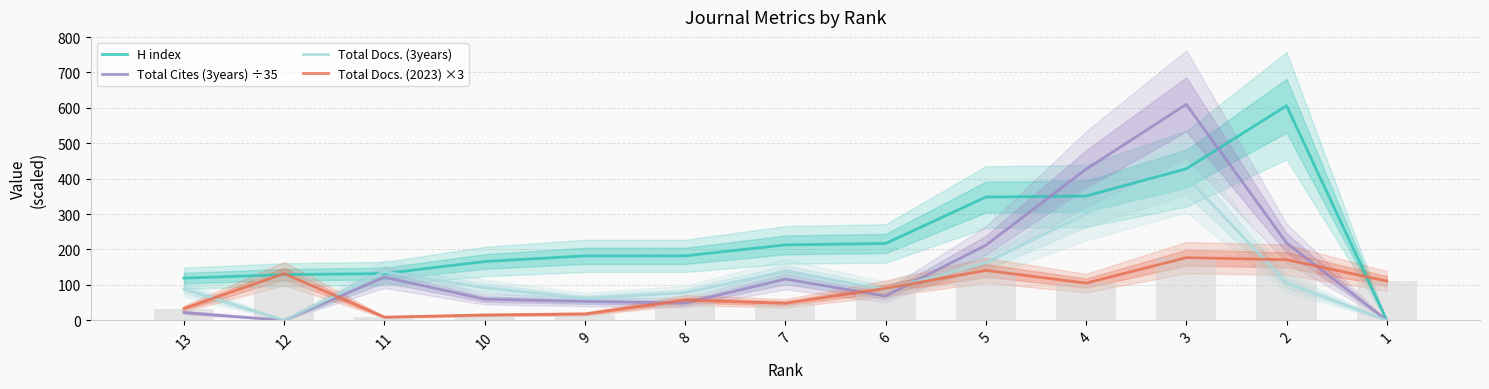

What is the total value across all series at 4?

1183.7